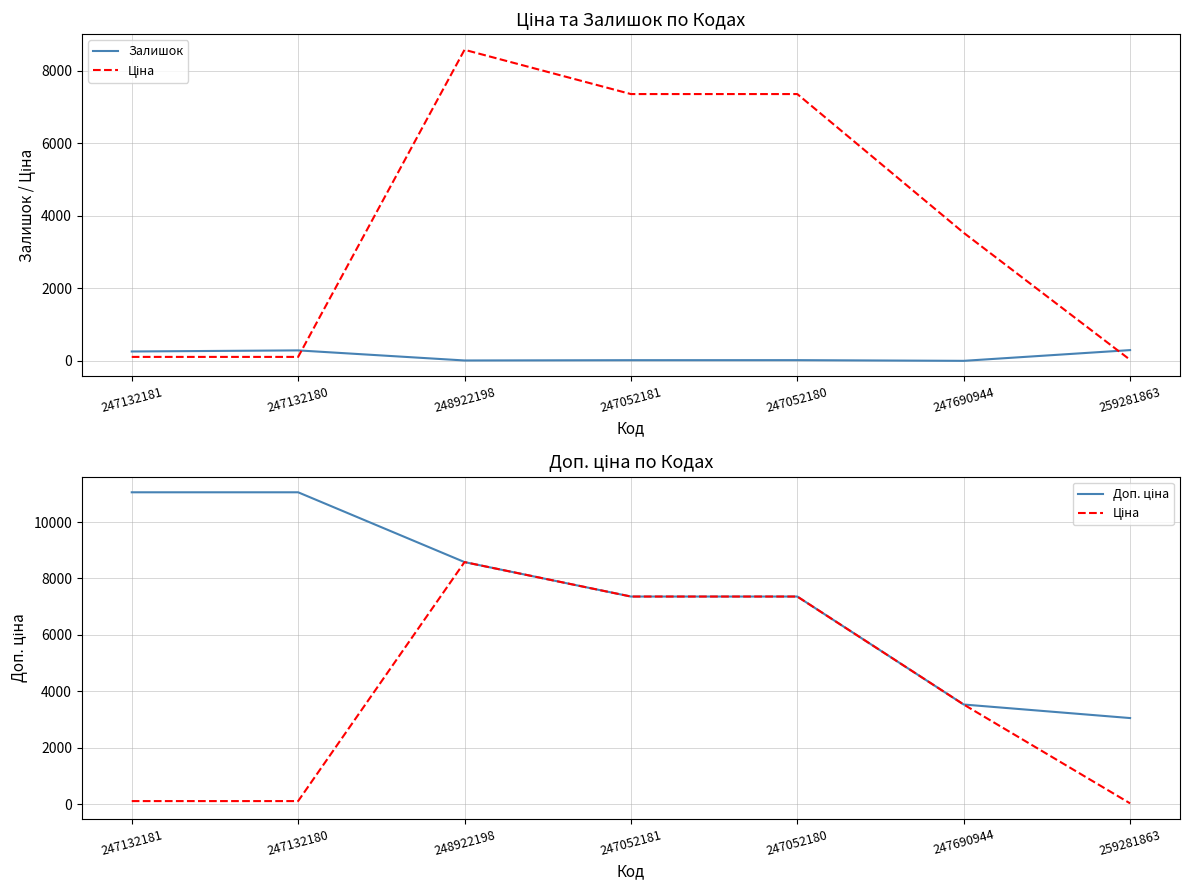

Which series has the largest total across all categories?

Доп. ціна